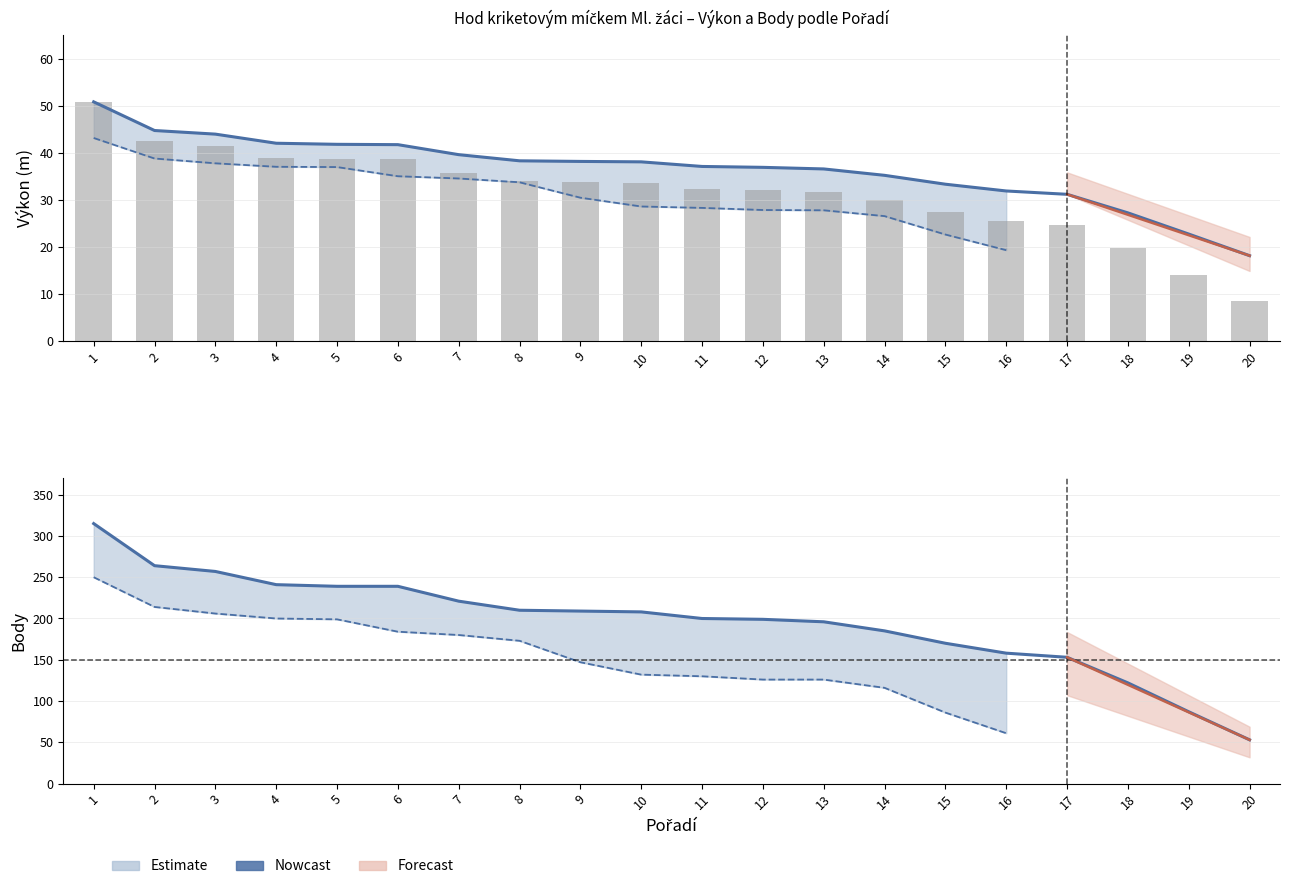

What is the greatest value displayed?

50.9